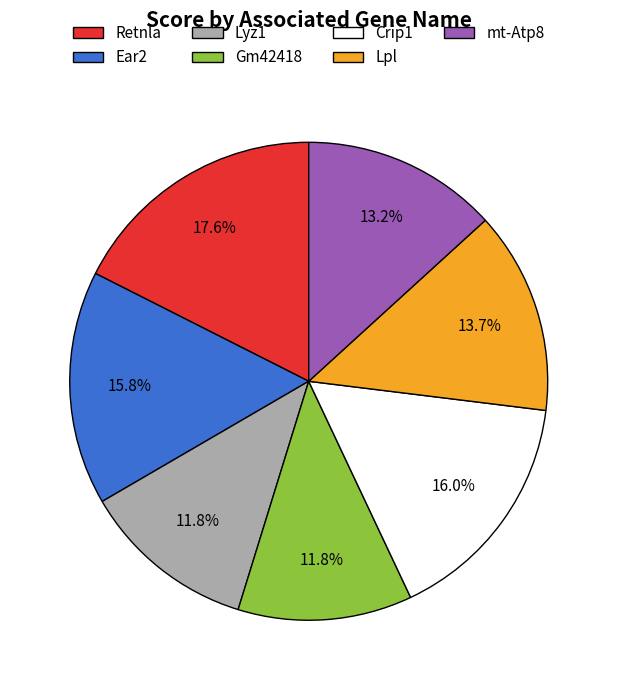

Which category has the biggest portion of the pie?

Retnla